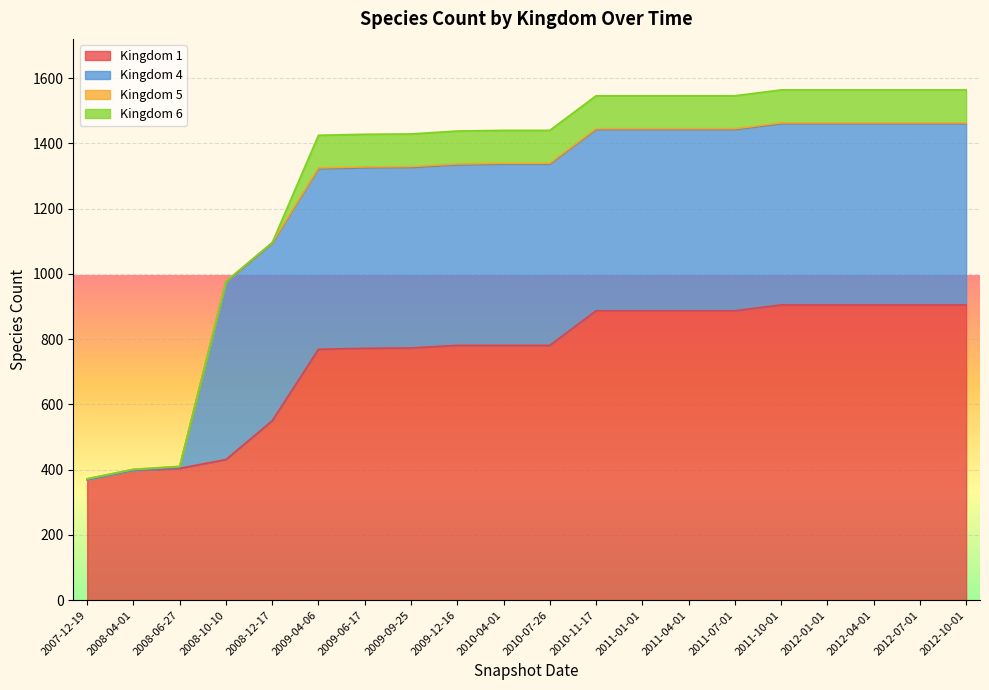

What is the sum of all 1 values?

14882